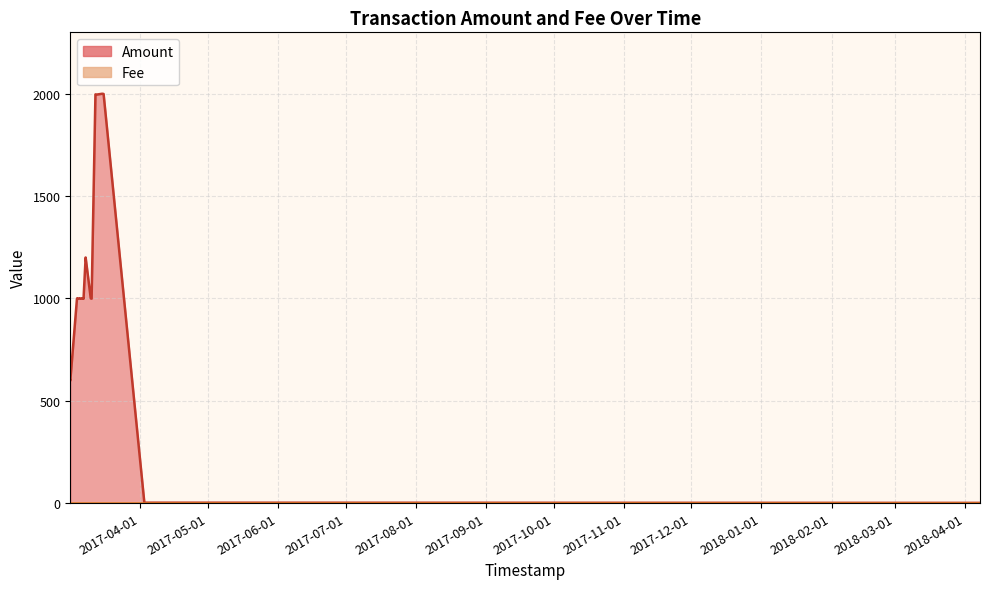

How many values in the Fee series exceed 1?

1